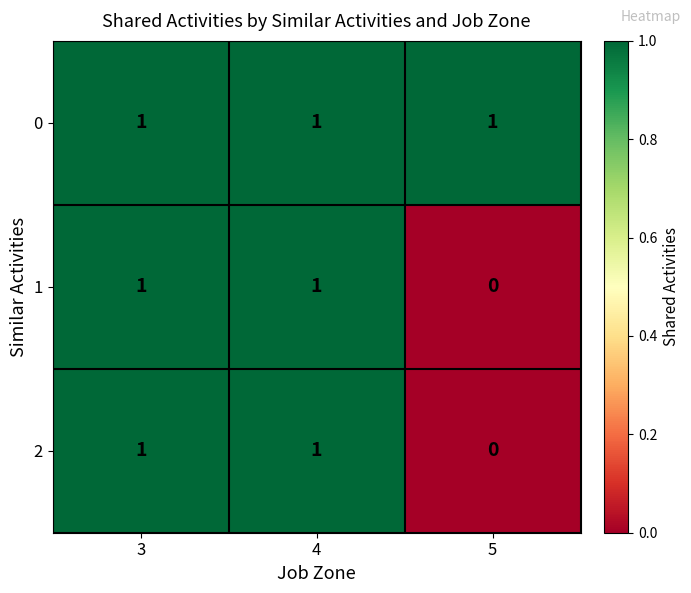

What is the total value across all series at 4?

3